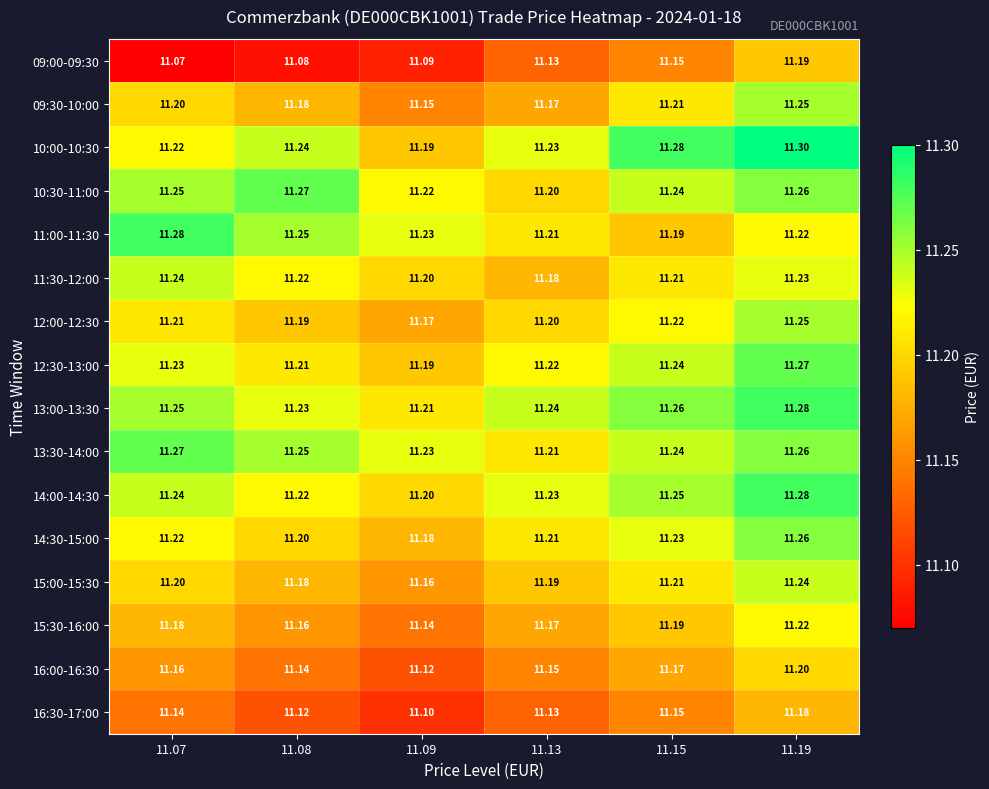

Is the value of 15:30-16:00 at 11.07 greater than the value of 12:00-12:30 at 11.19?

No